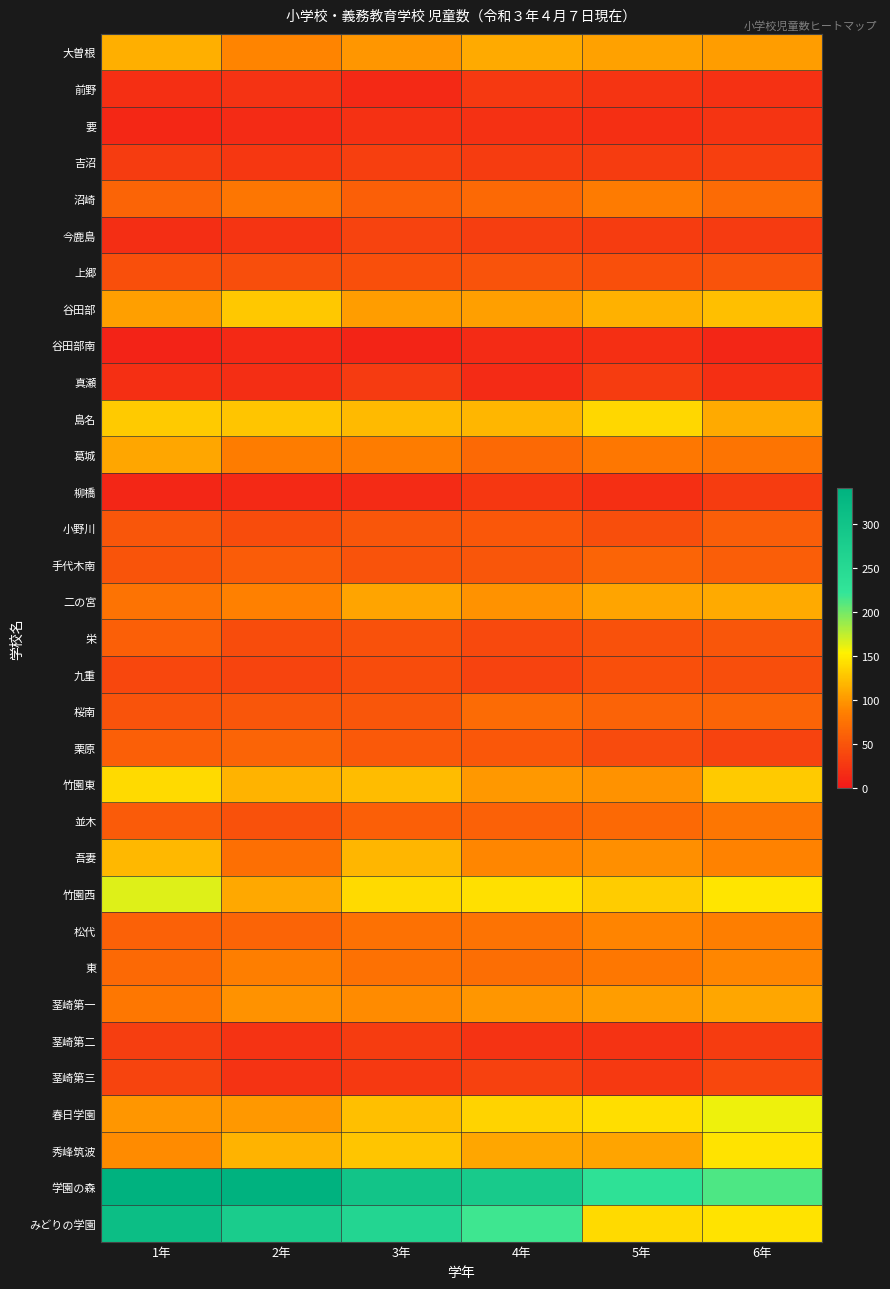

Which has a higher value, 1年 or 3年?

1年